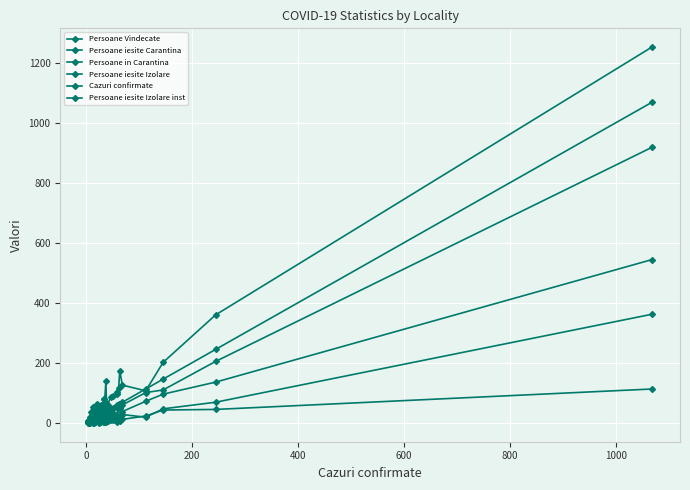

Count the number of data series in this chart.

6